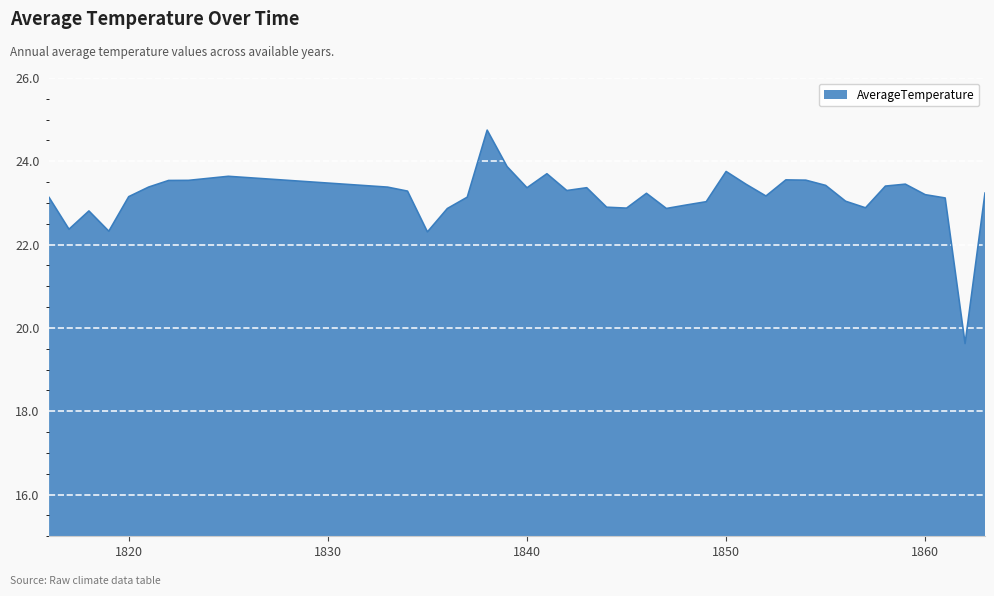

What is the difference between the maximum and minimum values?

5.1